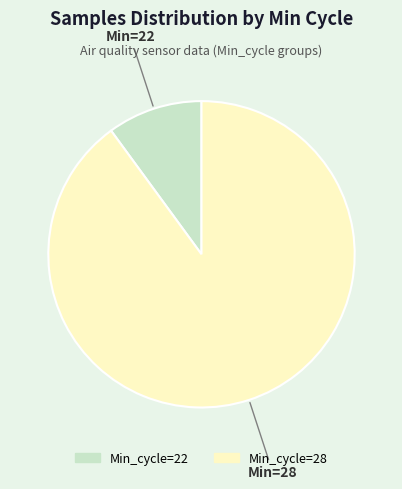

Is there a majority slice in this chart?

Yes